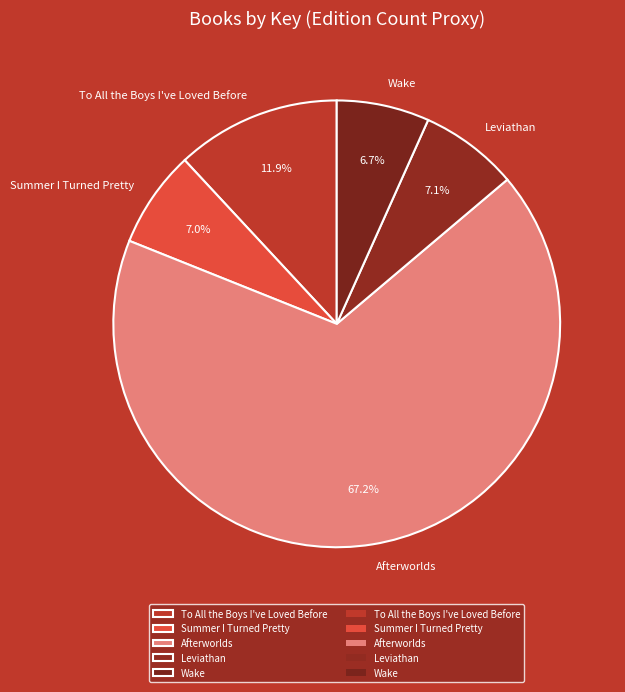

What is the ratio of the value at Wake to the value at Afterworlds?

0.1